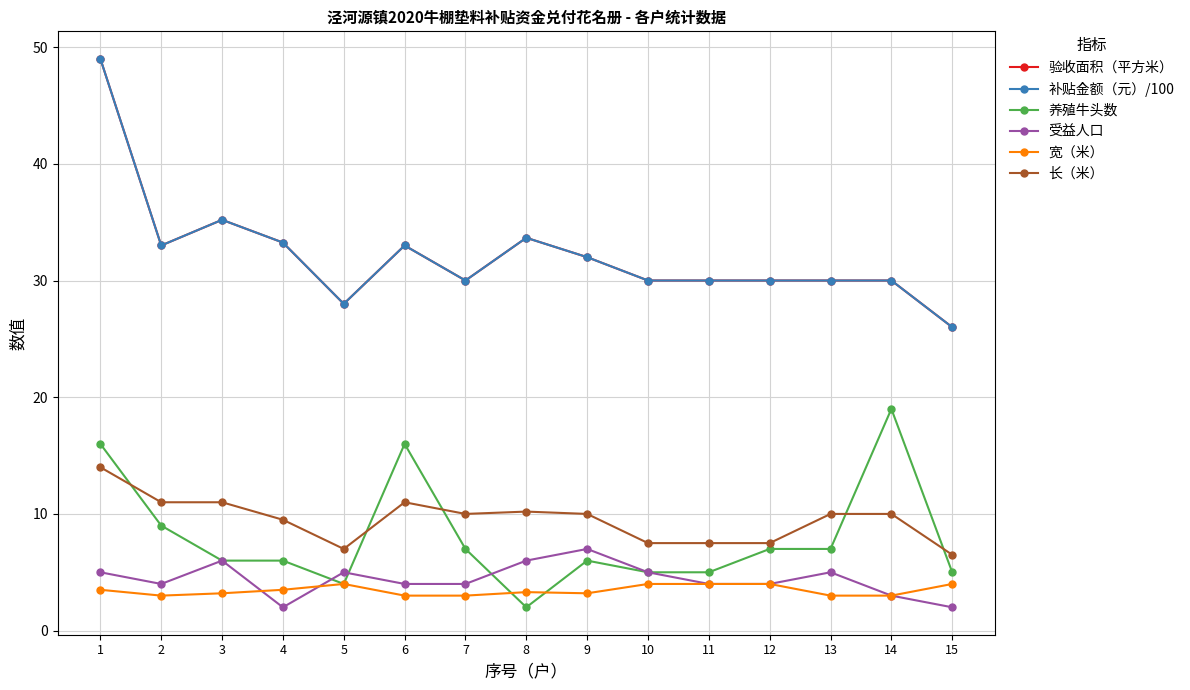

Does the chart have visible grid lines?

Yes